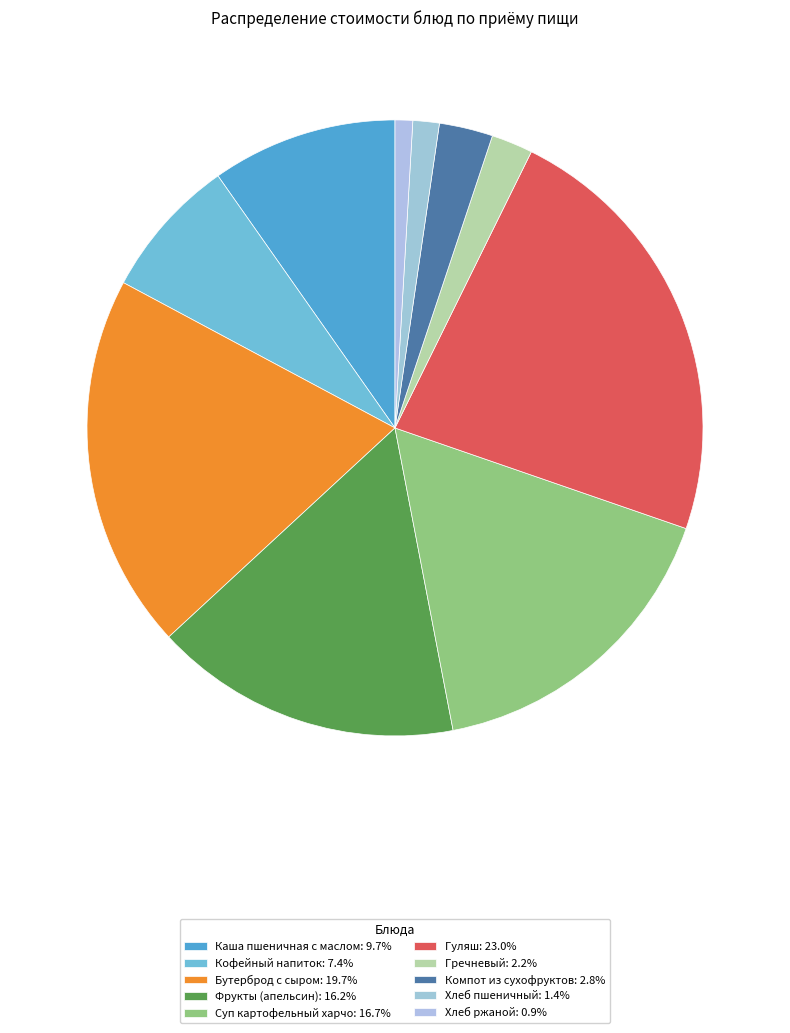

Which slice is the largest?

Гуляш